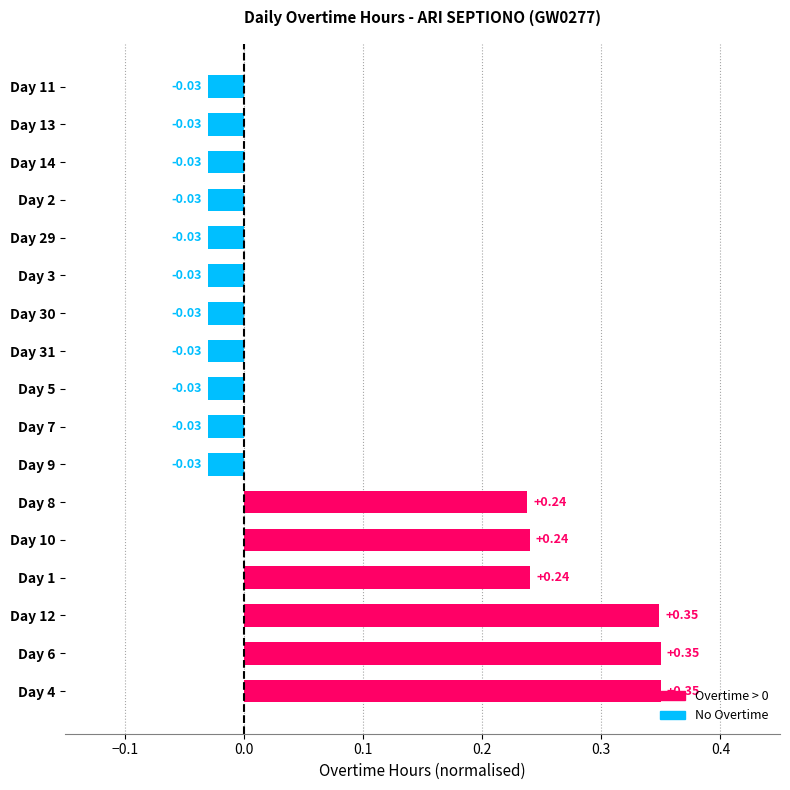

What is the difference between the maximum and minimum values?

0.4